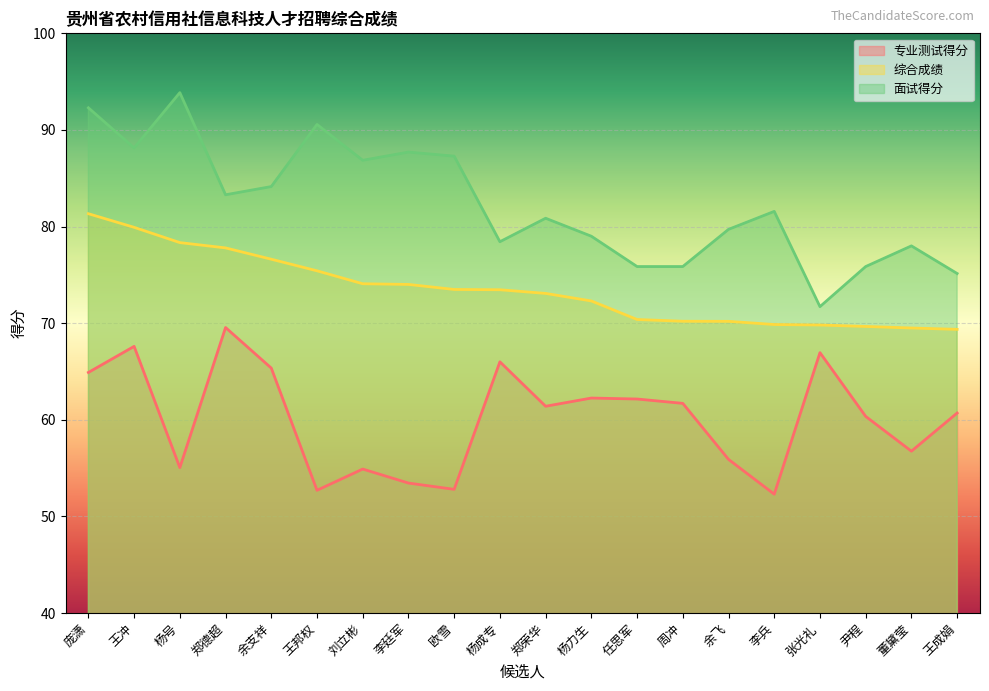

Reading right to left, extract all data points from this chart.

专业测试得分: 60.7	56.8	60.4	67.0	52.3	55.9	61.7	62.1	62.2	61.4	66.0	52.8	53.5	54.9	52.7	65.3	69.5	55.0	67.6	64.9
综合成绩: 69.4	69.5	69.7	69.8	69.9	70.2	70.2	70.4	72.3	73.1	73.5	73.5	74.0	74.1	75.4	76.6	77.8	78.3	79.9	81.3
面试得分: 75.1	78.0	75.9	71.7	81.6	79.7	75.9	75.9	79.0	80.9	78.4	87.3	87.7	86.9	90.6	84.1	83.3	93.9	88.1	92.3